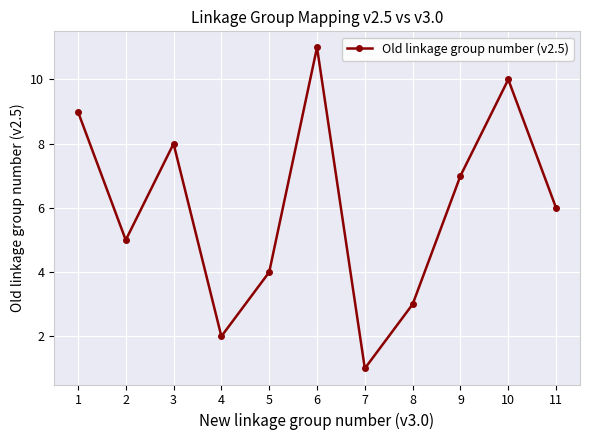

Reading right to left, what are all the values shown in this chart?

11=6	10=10	9=7	8=3	7=1	6=11	5=4	4=2	3=8	2=5	1=9